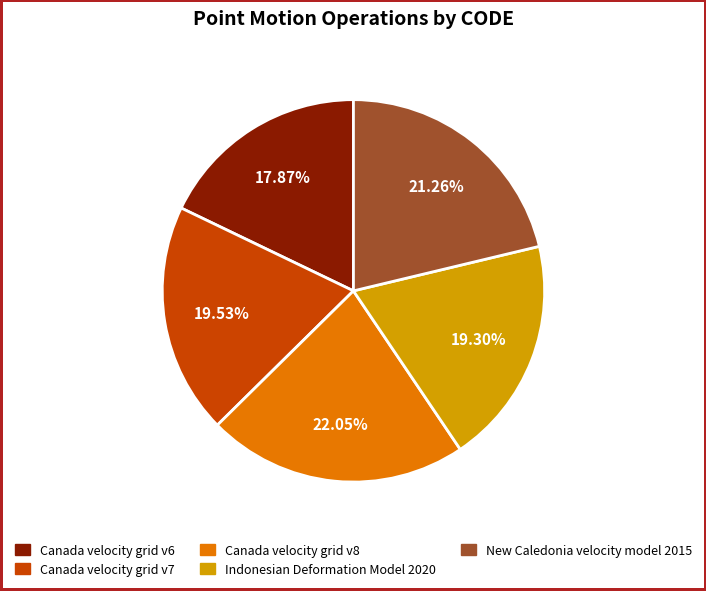

Does Canada velocity grid v6 account for over 50% of the chart?

No